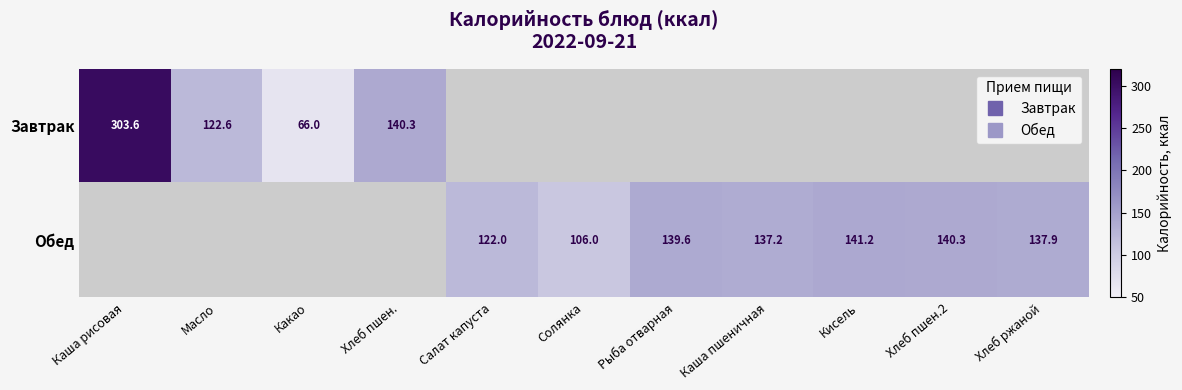

How many categories are shown in the chart?

11